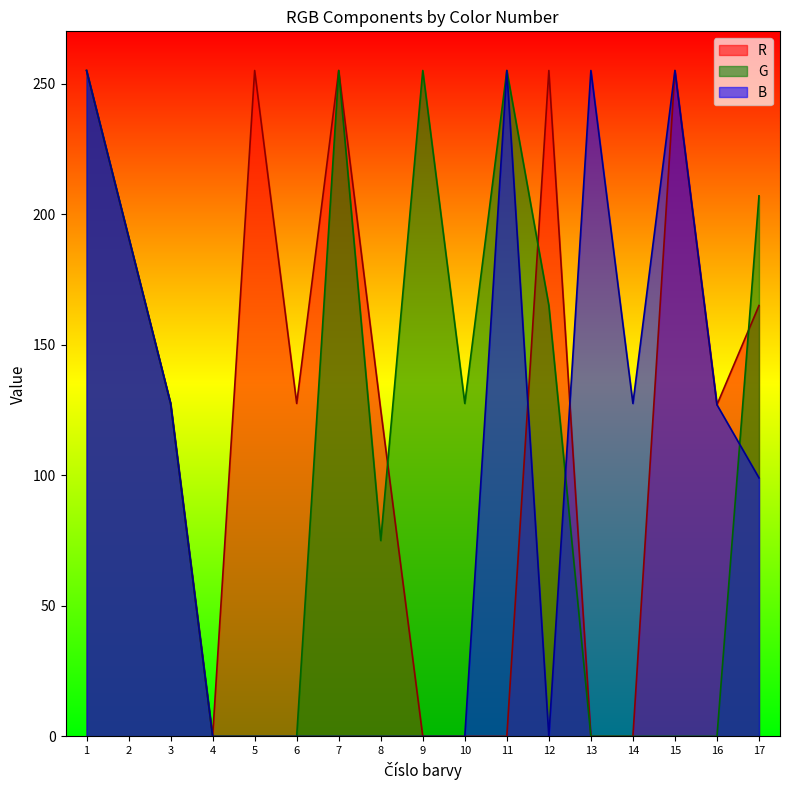

Which series has the largest range (max minus min)?

R